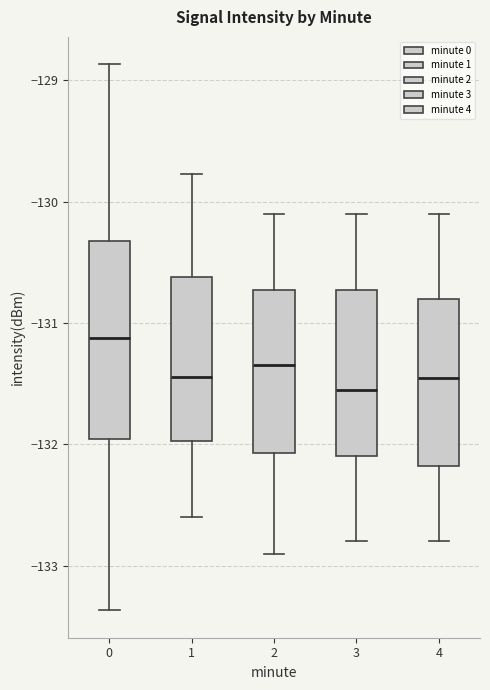

Reading left to right, transcribe this box plot: for each box, give where its median line is, the range the box spans, and where its two whiskers end, as read against the y-axis. The values are not printed on the chart, so give them approximately, as read against the axis.

0: median -131.1, box -132.0 to -130.3, whiskers -133.4 to -128.9
1: median -131.4, box -132.0 to -130.6, whiskers -132.6 to -129.8
2: median -131.3, box -132.1 to -130.7, whiskers -132.9 to -130.1
3: median -131.5, box -132.1 to -130.7, whiskers -132.8 to -130.1
4: median -131.4, box -132.2 to -130.8, whiskers -132.8 to -130.1